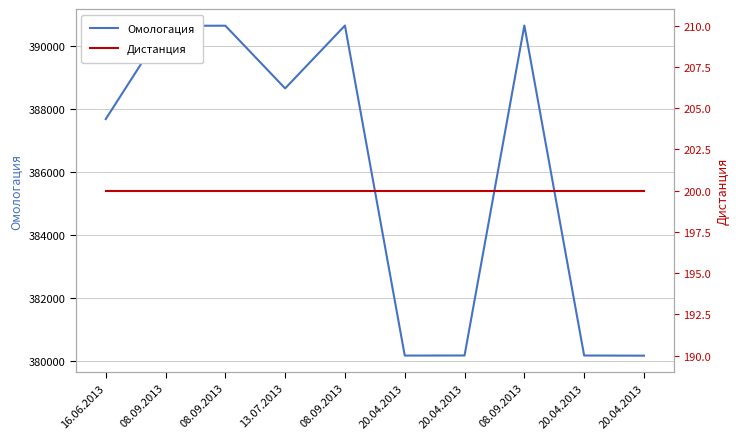

Between 08.09.2013 and 16.06.2013, which is larger?

08.09.2013